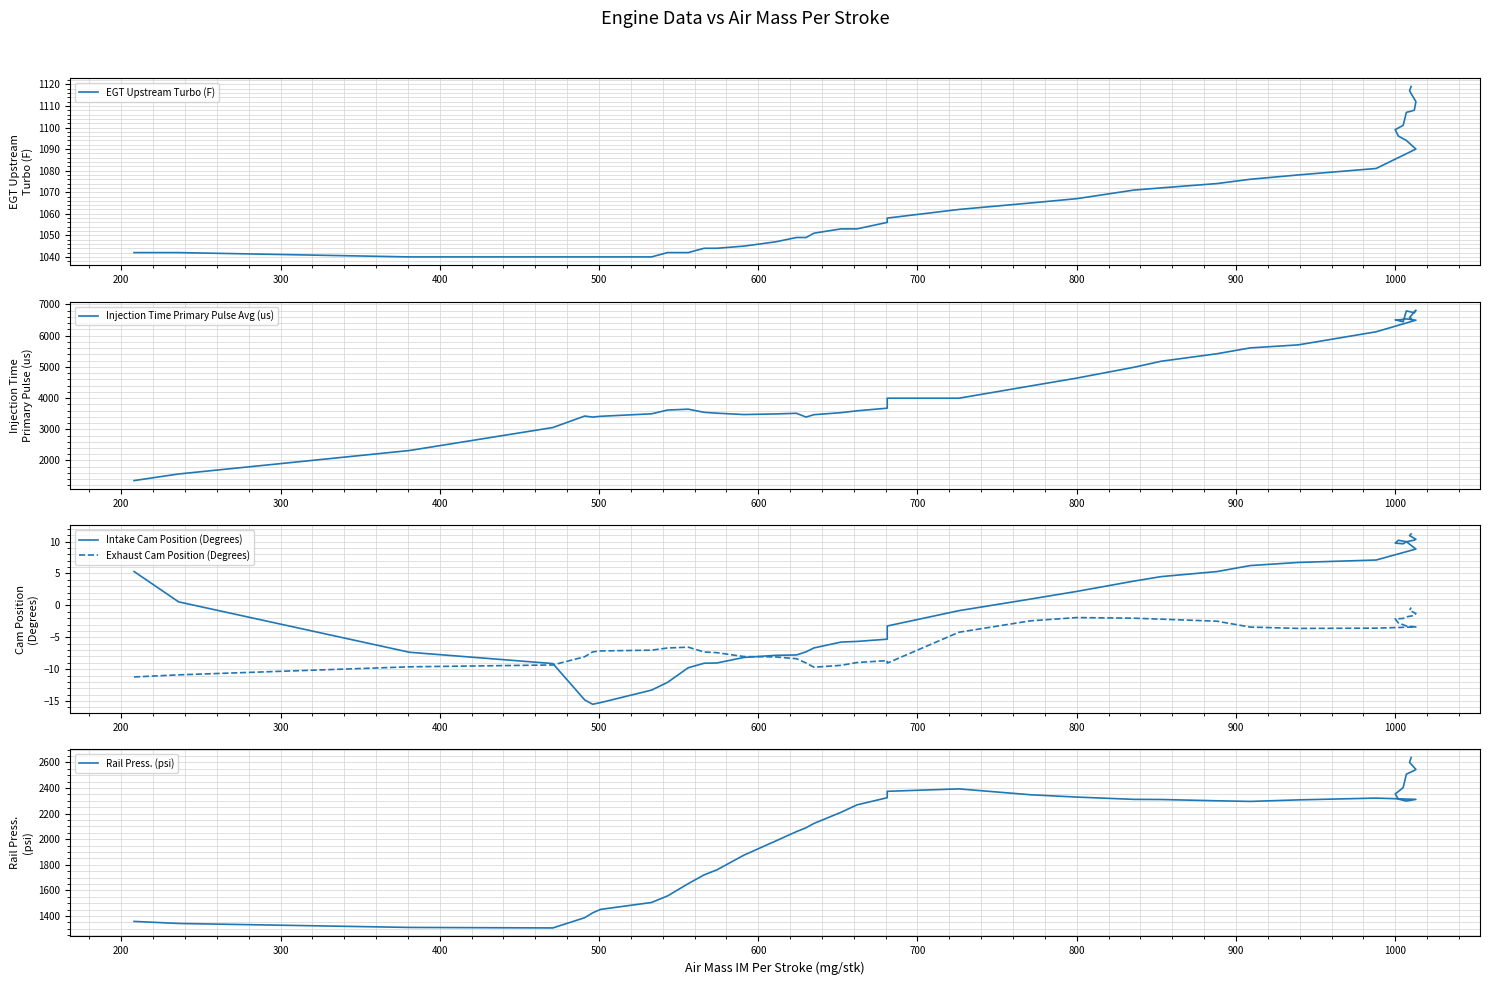

Is the value of Exhaust Cam Position (Degrees) at 400 greater than the value of Intake Cam Position (Degrees) at 28?

No